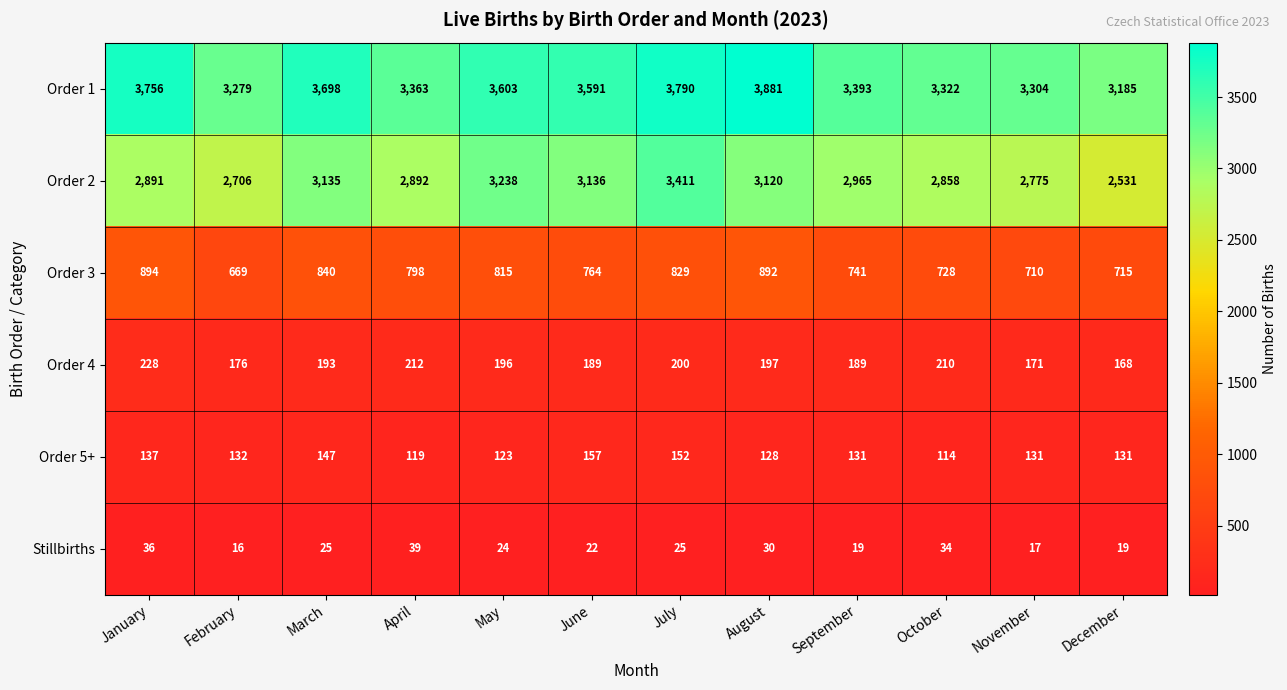

Which series has the largest range (max minus min)?

Order 2